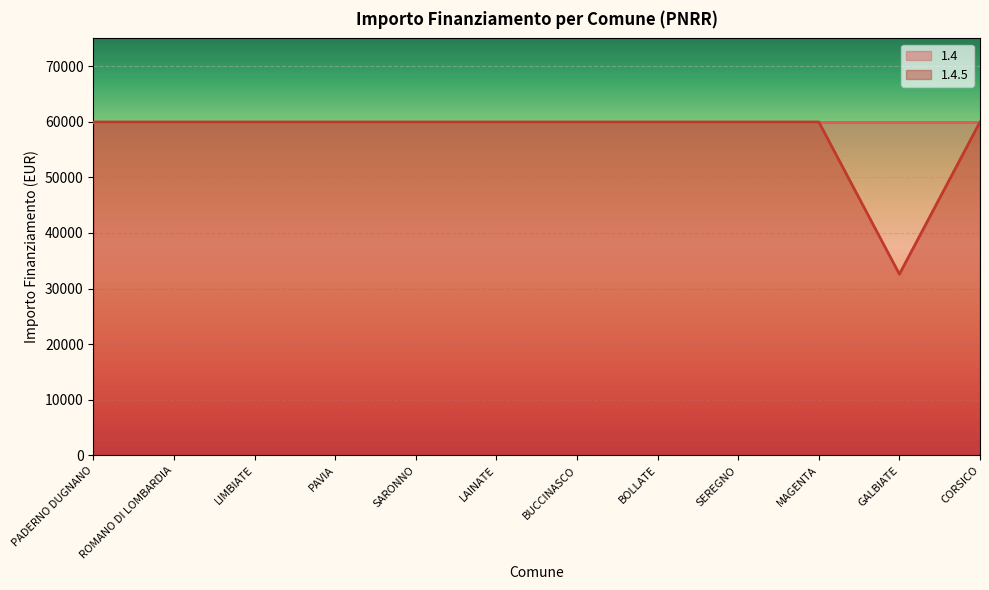

List the labels in order of value, smallest first.

GALBIATE, PADERNO DUGNANO, ROMANO DI LOMBARDIA, LIMBIATE, PAVIA, SARONNO, LAINATE, BUCCINASCO, BOLLATE, SEREGNO, MAGENTA, CORSICO